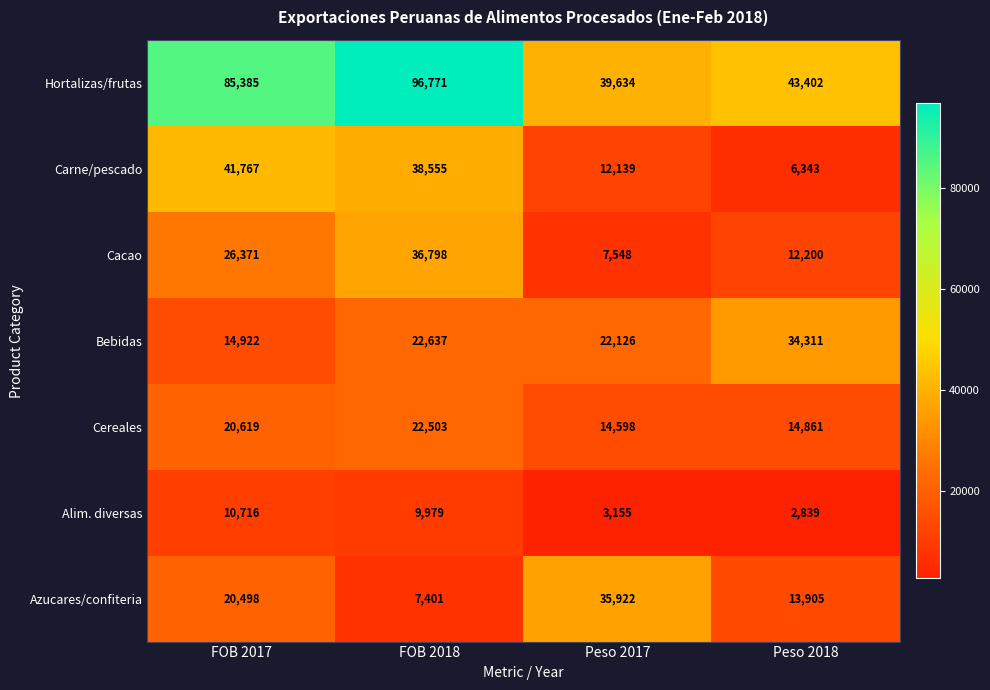

What is the approximate value of Azucares/confiteria at FOB 2018?

7401